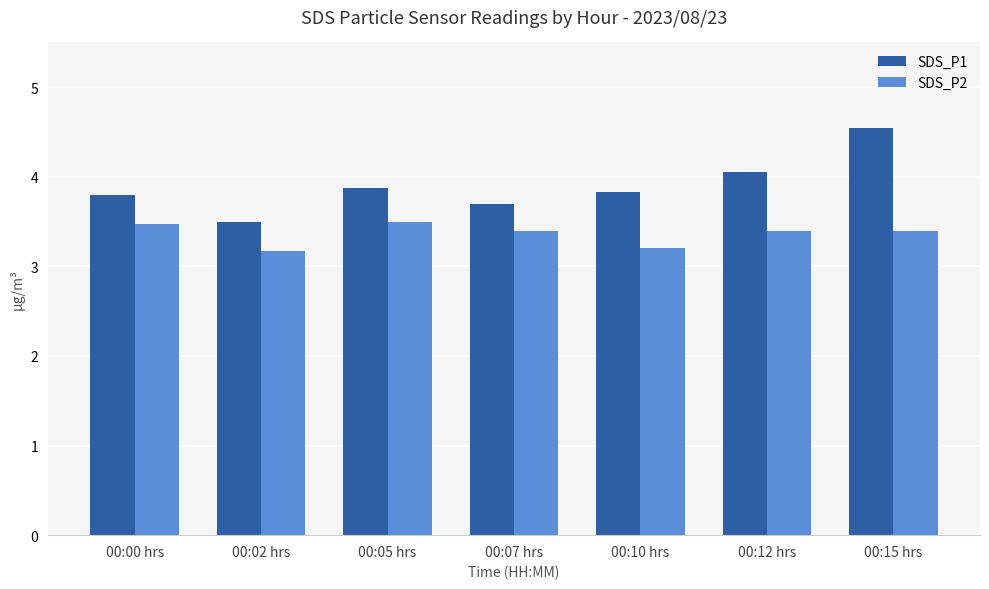

Rank the series by their maximum value, from highest to lowest.

SDS_P1, SDS_P2